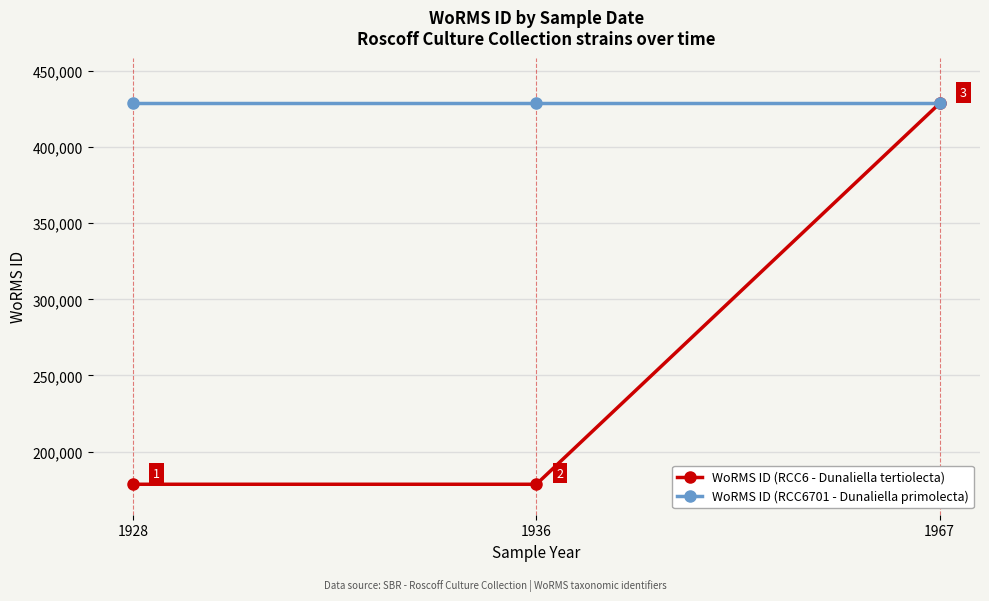

What is the total value across all series at 1928?

607225